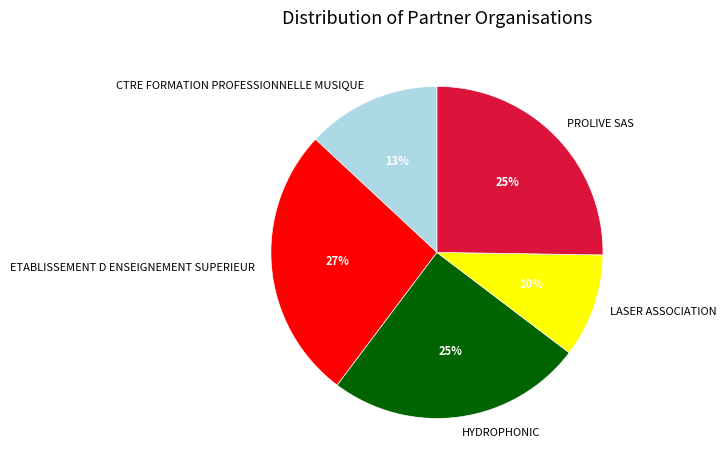

To the nearest percent, what is the difference between the PROLIVE SAS and CTRE FORMATION PROFESSIONNELLE MUSIQUE slice percentages?

12%